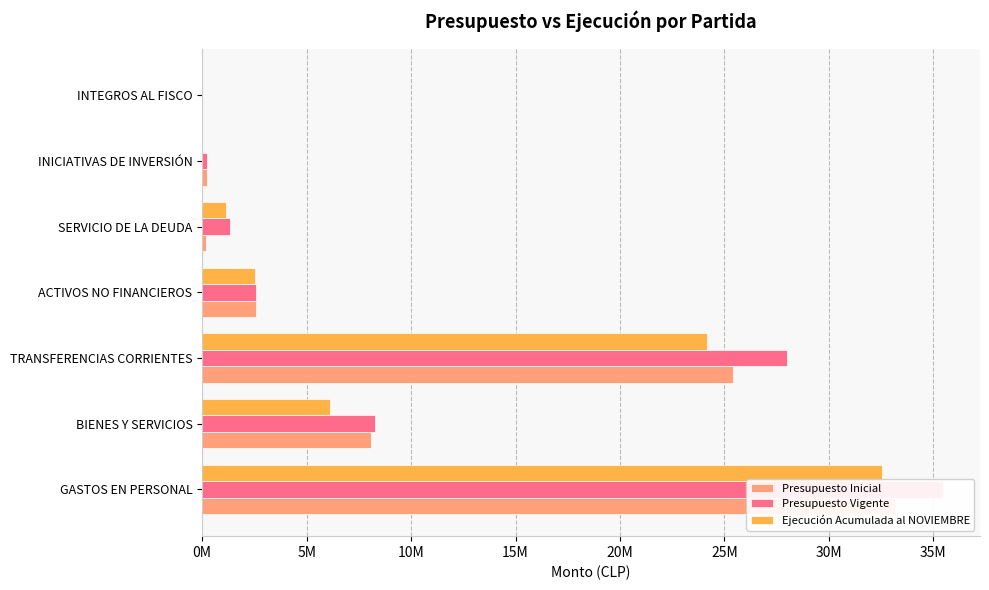

What is the average value of the Presupuesto Vigente series?

10843757